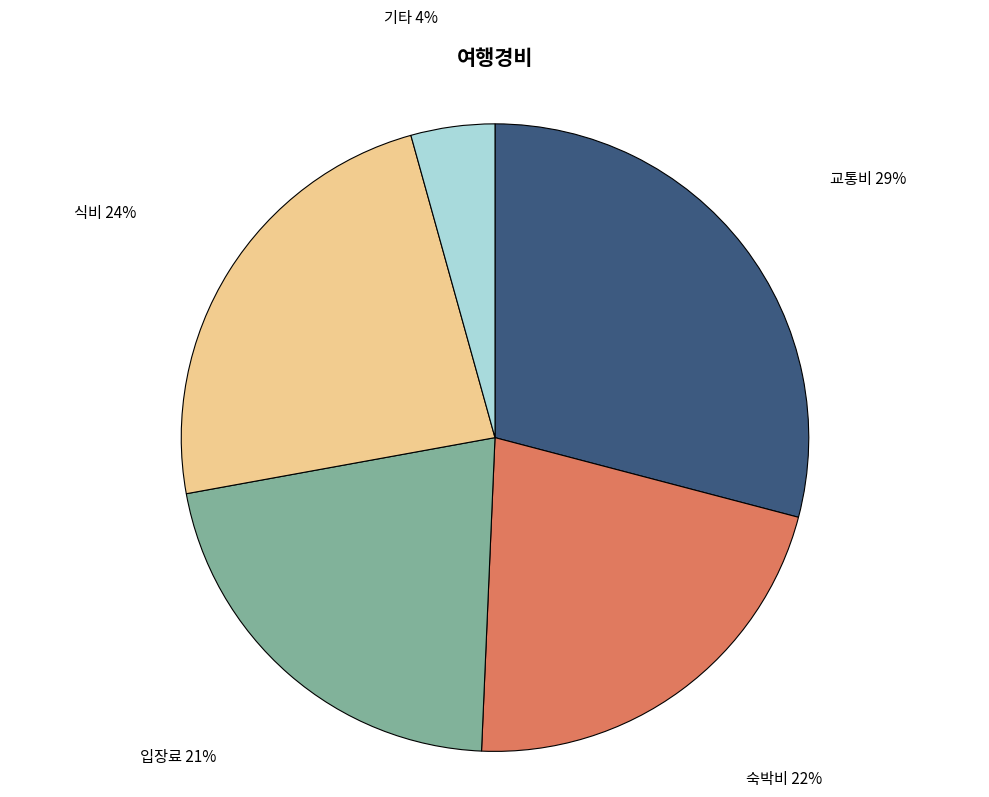

Combined, do 기타 and 식비 account for over 50%?

No